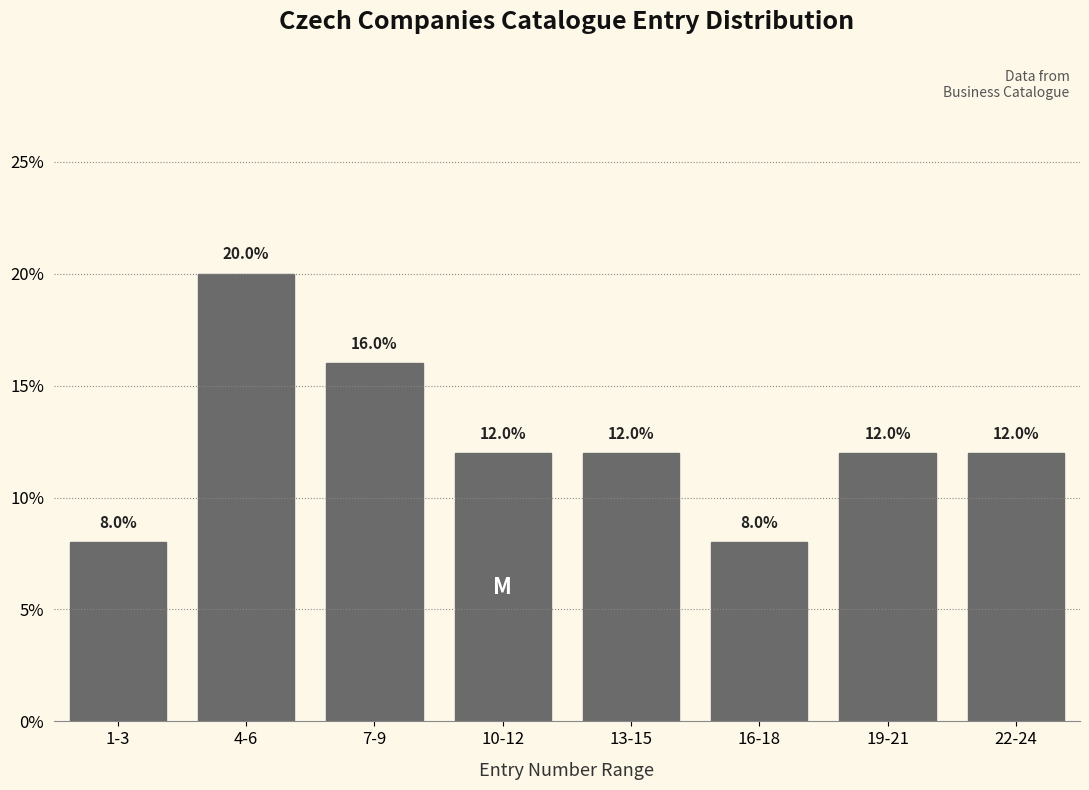

Reading left to right, transcribe all the data shown in this chart.

8	20	16	12	12	8	12	12